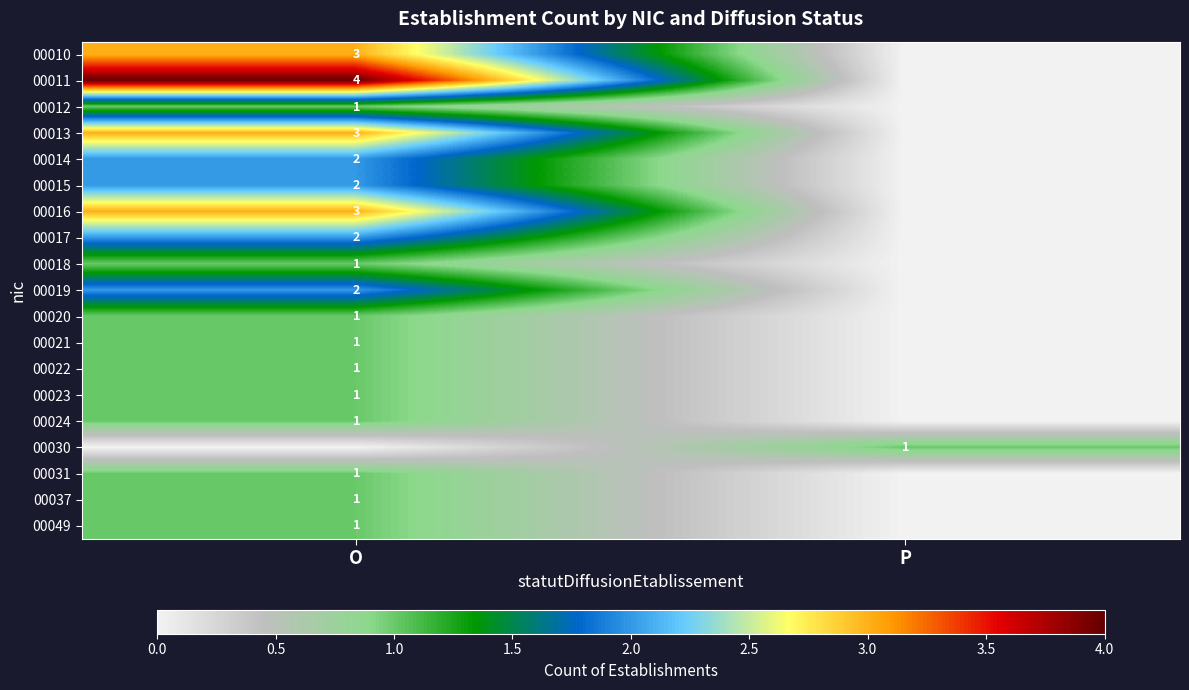

What is the total value across all series at O?

31